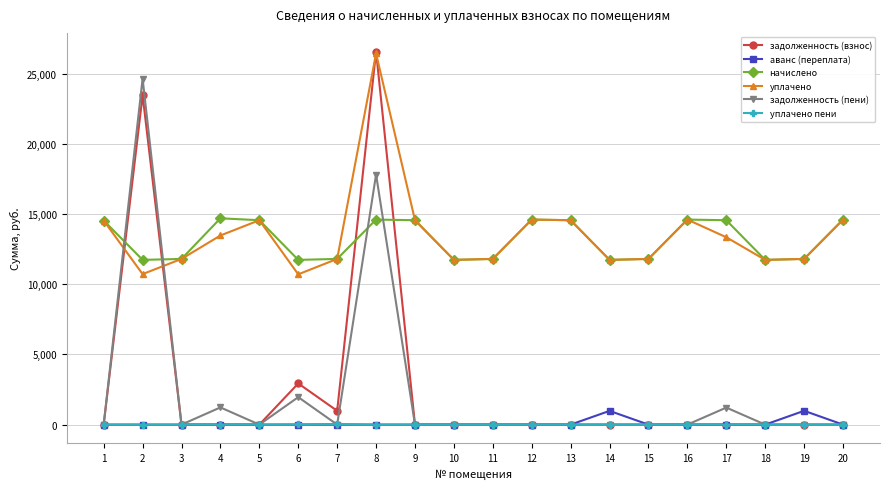

At which label is аванс (переплата) closest to 492?

14